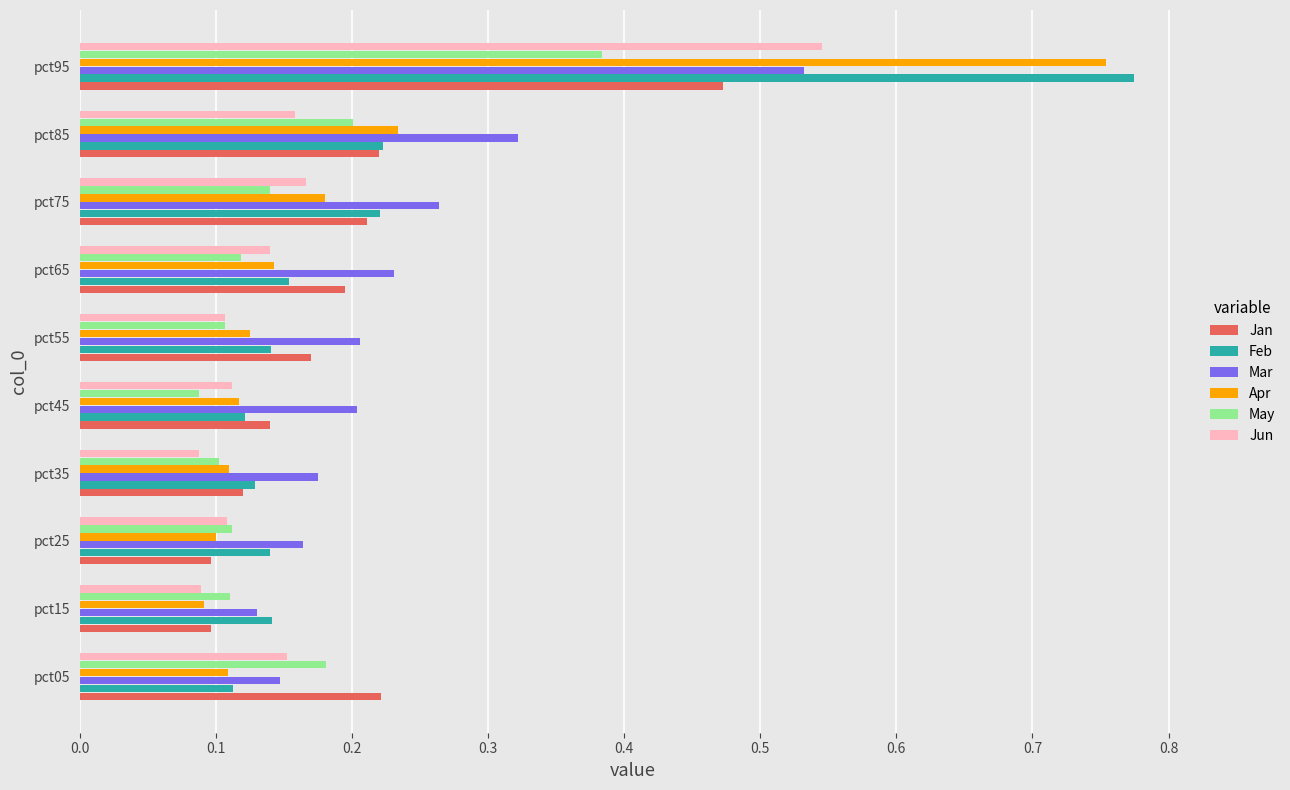

How many series are shown in this chart?

6